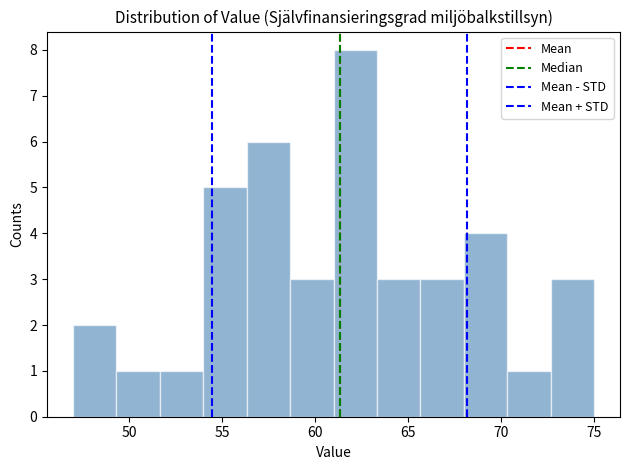

How tall is the bar that spans 72.5 to 75.0 on the x-axis? Neither the bar edges nor the heights are printed on the chart, so give them approximately, as read against the axes.

3